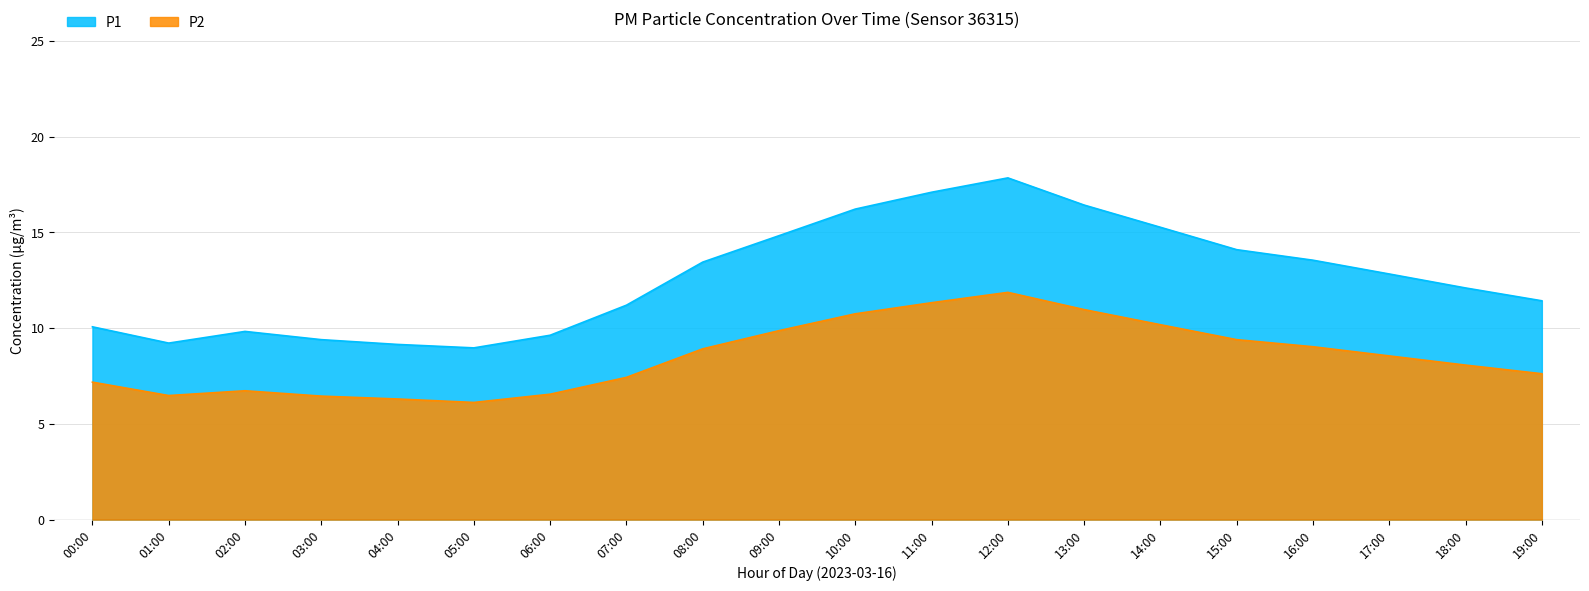

Between 01:00 and 02:00, which series saw the biggest shift?

P1